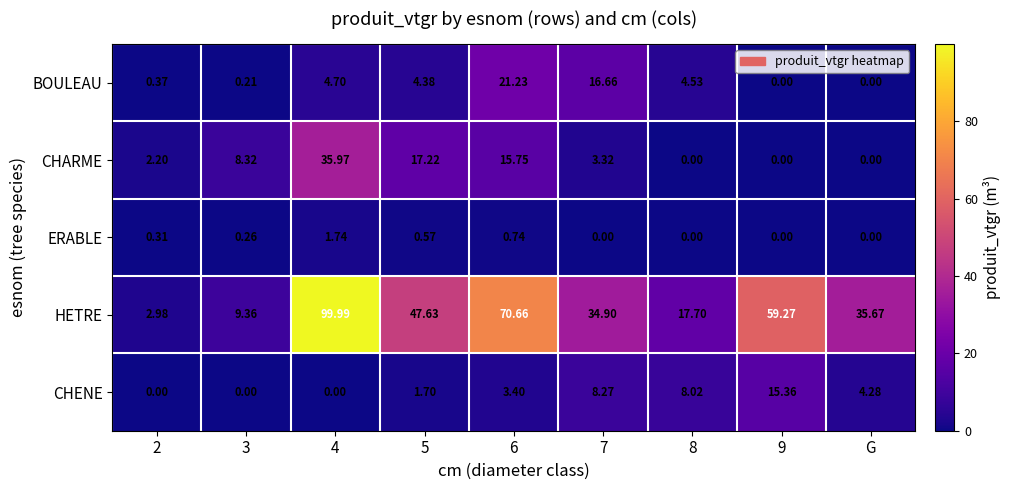

Which series has the widest spread of values?

HETRE